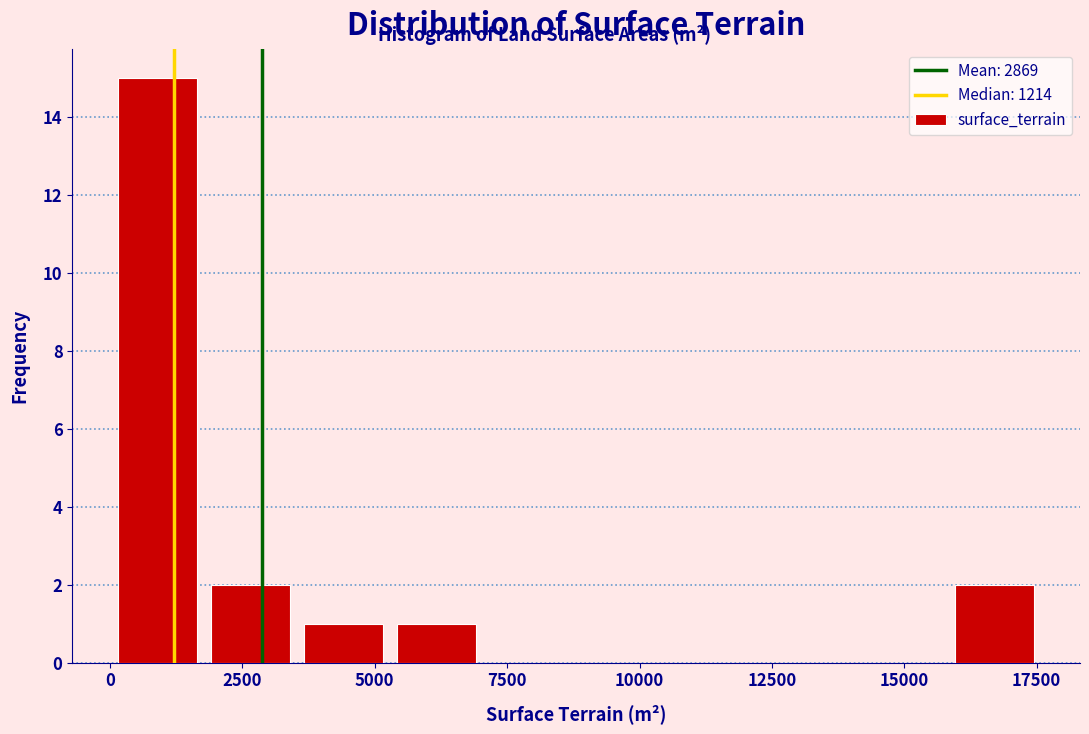

Read against the x-axis, roughly where is the centre of the tallest bar?

1000